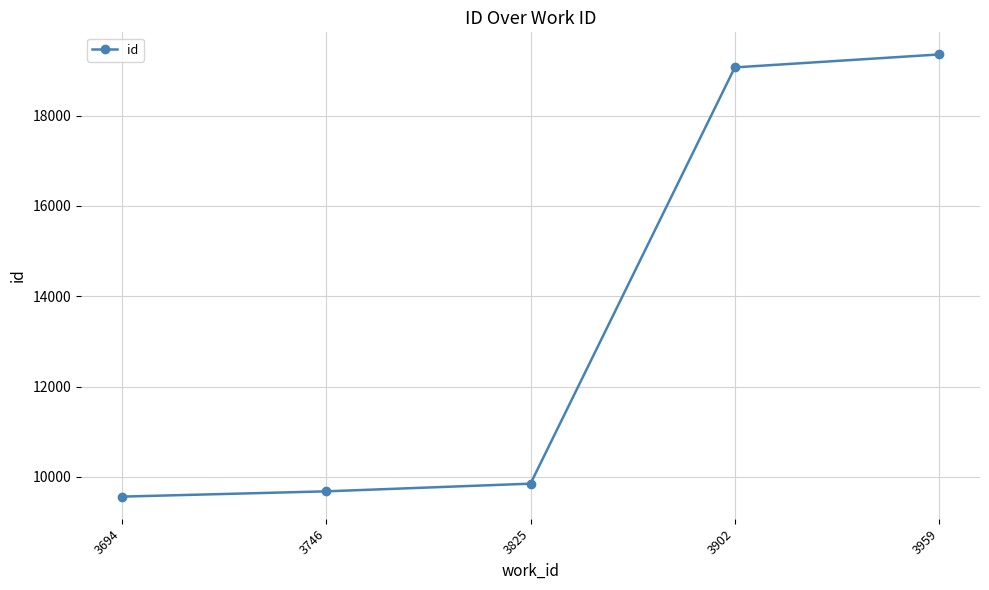

How many lines are shown in the chart?

1